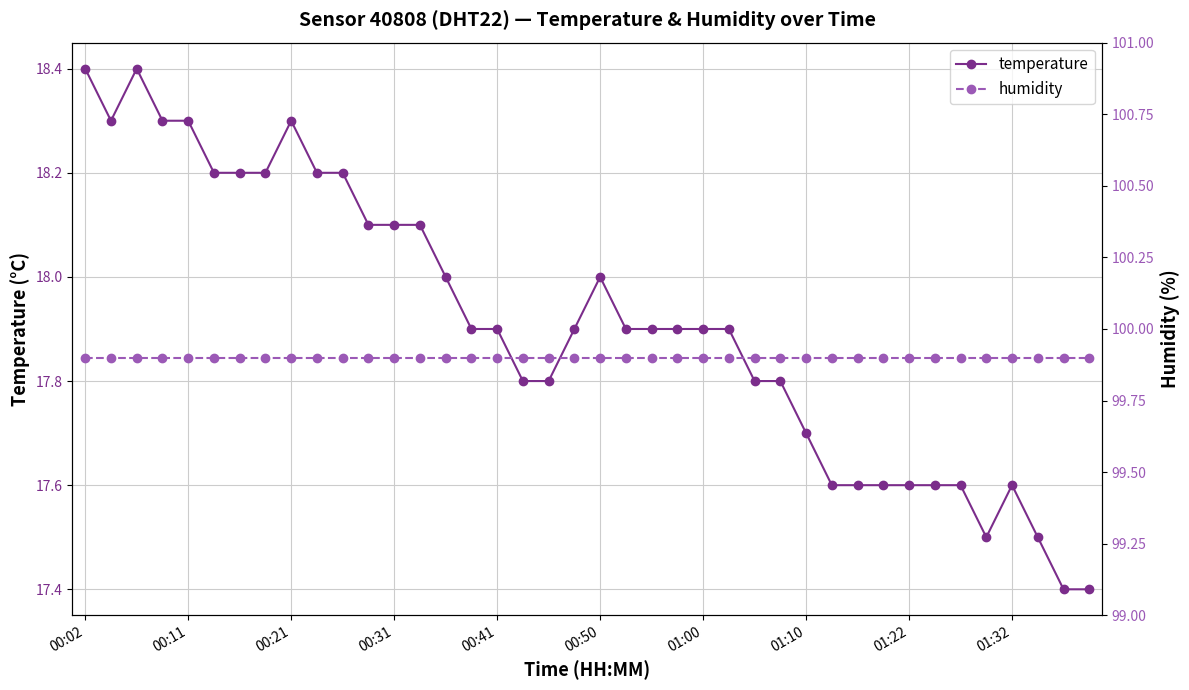

What is the value of the humidity point at the 40th from the left?

99.9